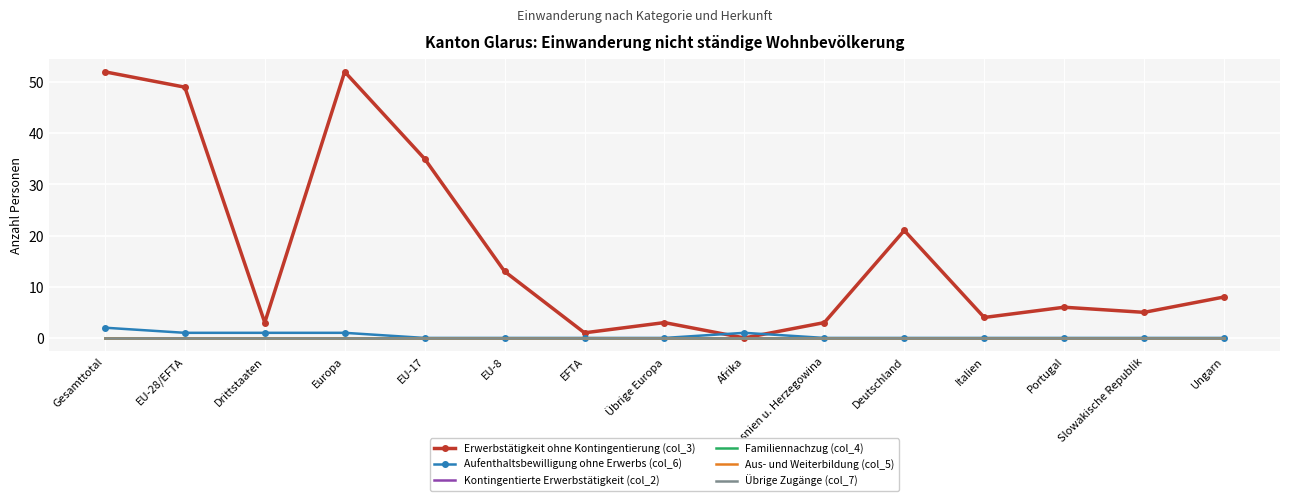

Rank the series at Gesamttotal from lowest to highest value.

Kontingentierte Erwerbstätigkeit (col_2), Familiennachzug (col_4), Aus- und Weiterbildung (col_5), Übrige Zugänge (col_7), Aufenthaltsbewilligung ohne Erwerbs (col_6), Erwerbstätigkeit ohne Kontingentierung (col_3)